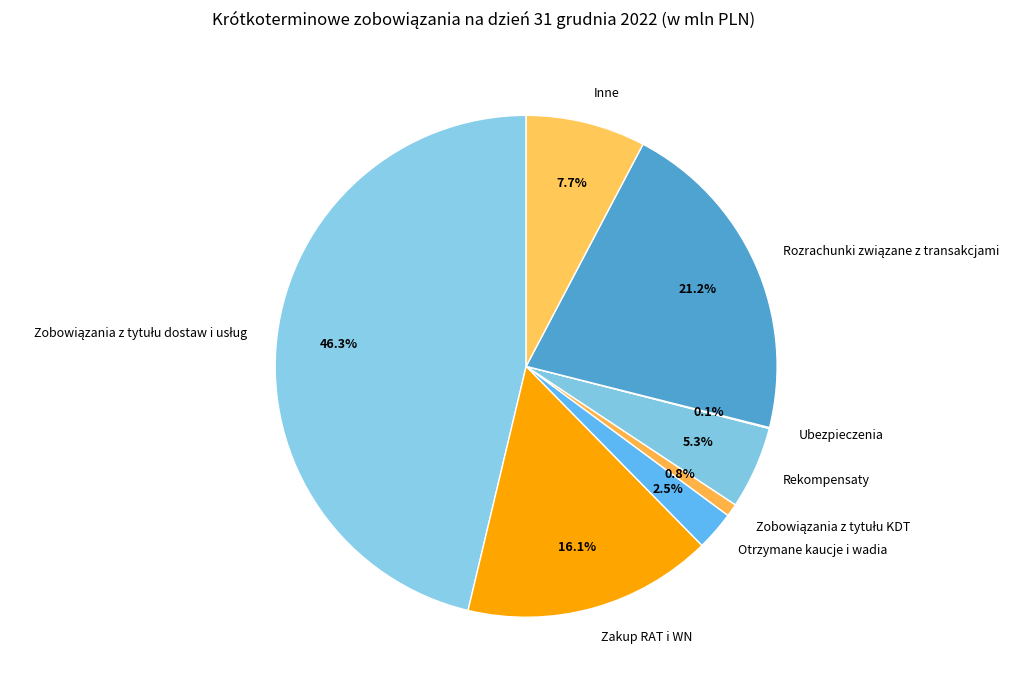

Between Otrzymane kaucje i wadia and Zakup RAT i WN, which is larger?

Zakup RAT i WN